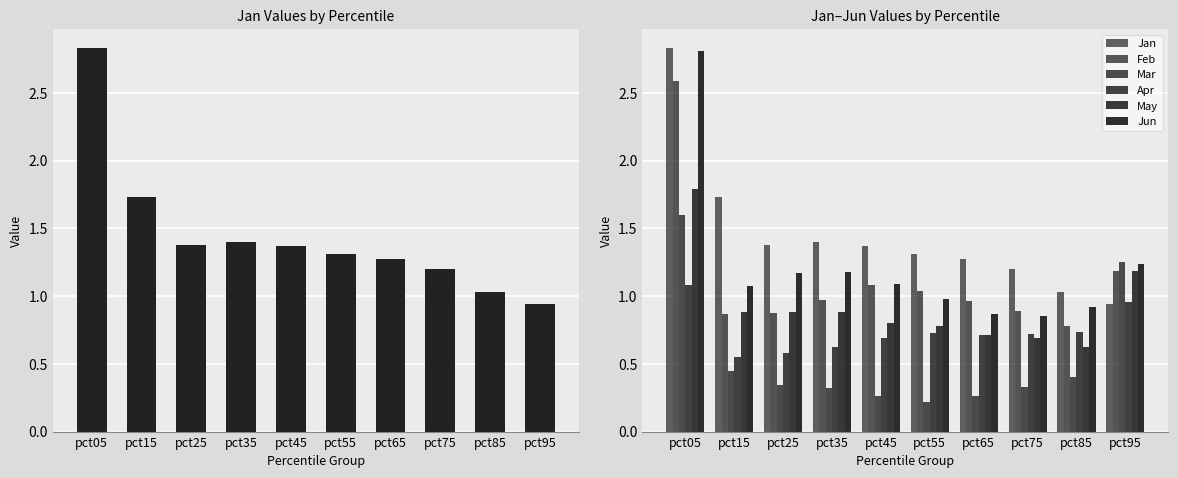

True or false: Apr has a value of 0.8 at pct15.

False